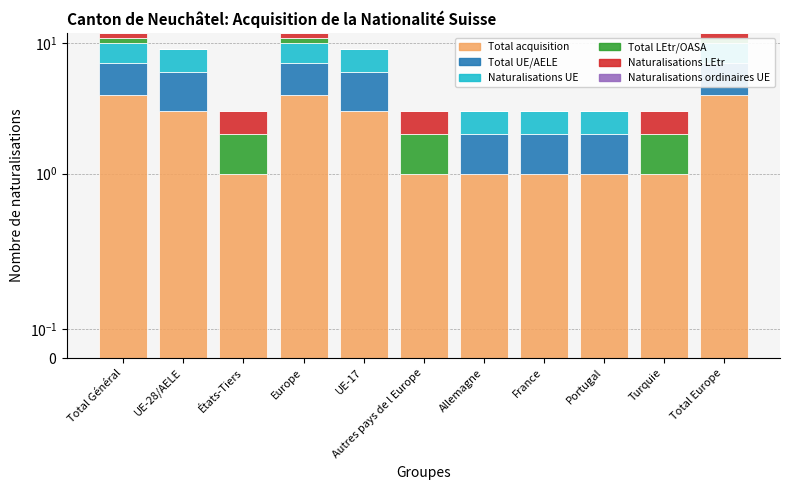

List the labels in order of Naturalisations UE value, largest first.

Total Général, UE-28/AELE, Europe, UE-17, Total Europe, Allemagne, France, Portugal, États-Tiers, Autres pays de l Europe, Turquie